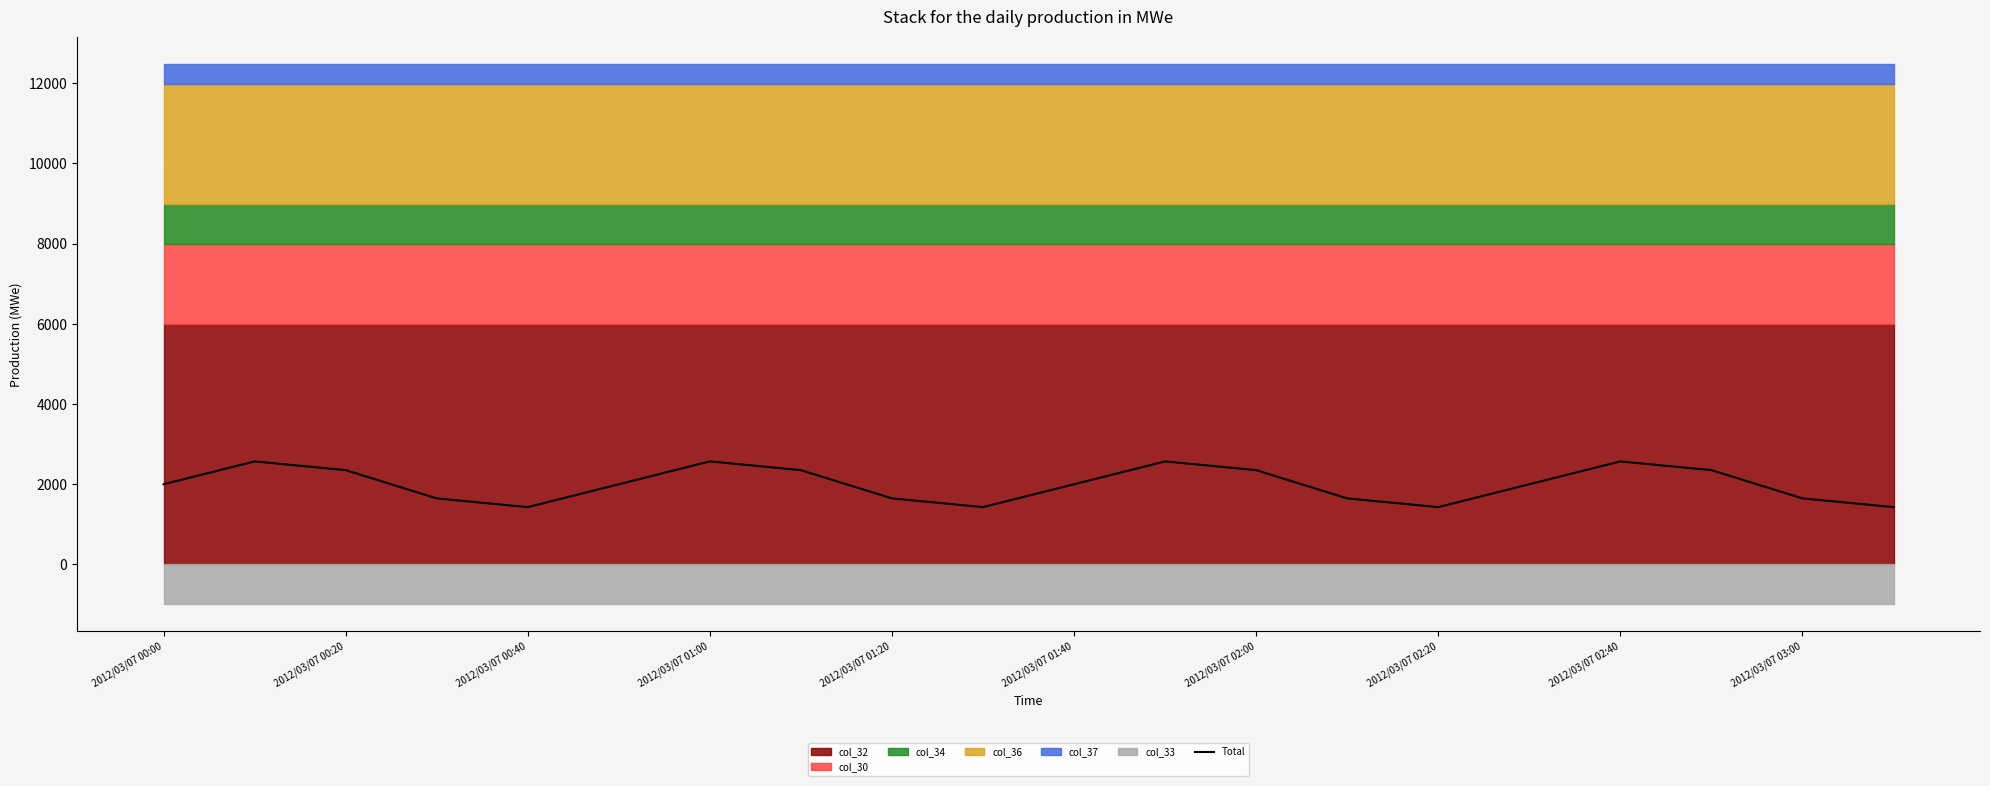

Reading left to right, transcribe all the data shown in this chart.

1998.0	2568.1	2350.3	1645.7	1427.9	1998.0	2568.1	2350.3	1645.7	1427.9	1998.0	2568.1	2350.3	1645.7	1427.9	1998.0	2568.1	2350.3	1645.7	1427.9